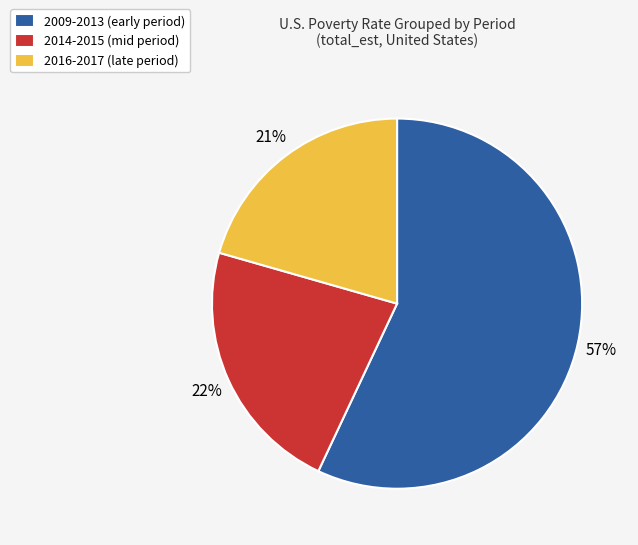

What is the largest slice in the pie chart?

2009-2013 (early period)